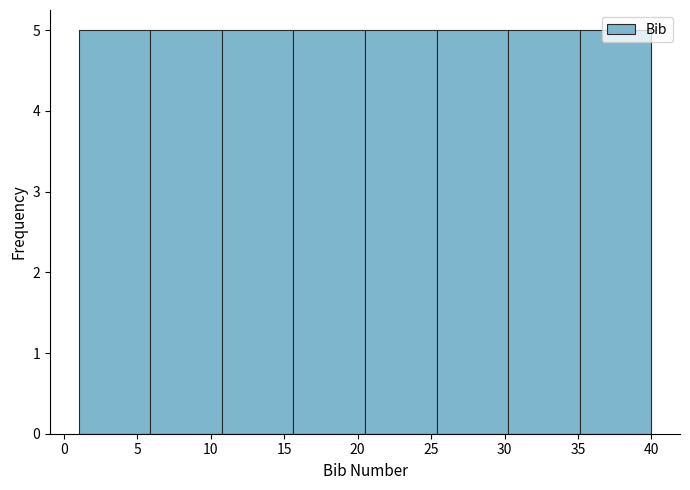

Reading left to right, list every bar in this chart as the range it spans on the x-axis followed by its height. Neither the bar edges nor the heights are printed on the chart, so give them approximately, as read against the axes.

1.0 to 6.0: 5
6.0 to 11.0: 5
11.0 to 15.5: 5
15.5 to 20.5: 5
20.5 to 25.5: 5
25.5 to 30.5: 5
30.5 to 35.0: 5
35.0 to 40.0: 5